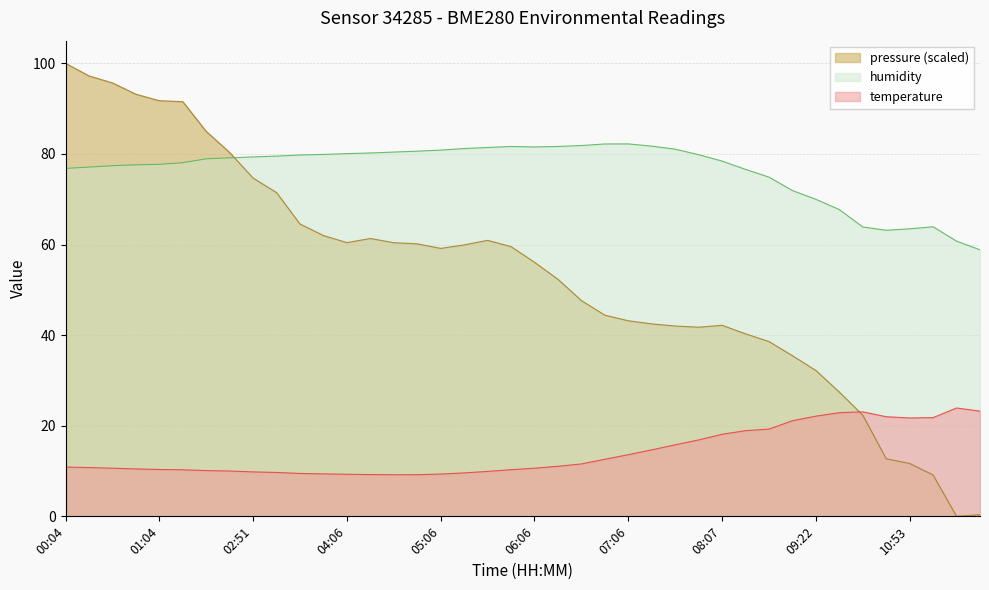

List the series in order of their peak value, highest first.

pressure (scaled), humidity, temperature